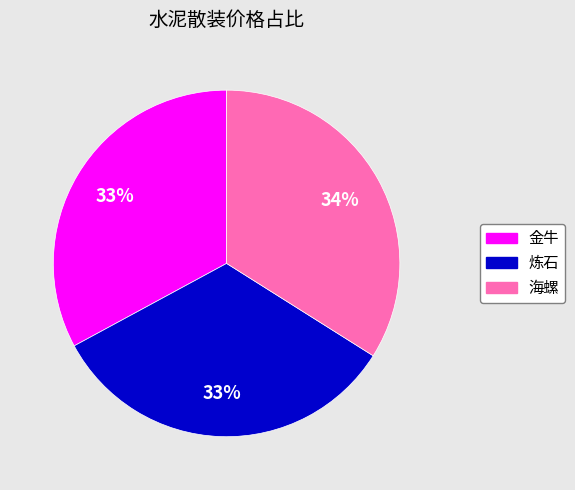

Approximately how many times larger is the value at 海螺 compared to 炼石?

1.0